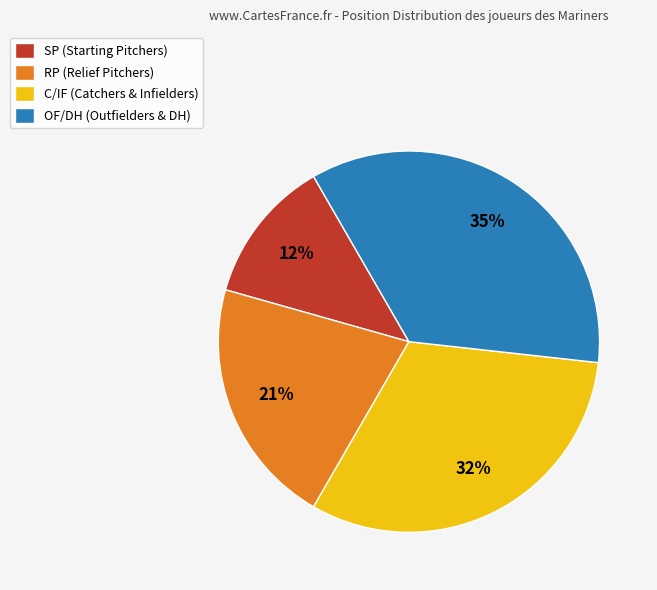

What is the largest slice in the pie chart?

OF/DH (Outfielders & DH)